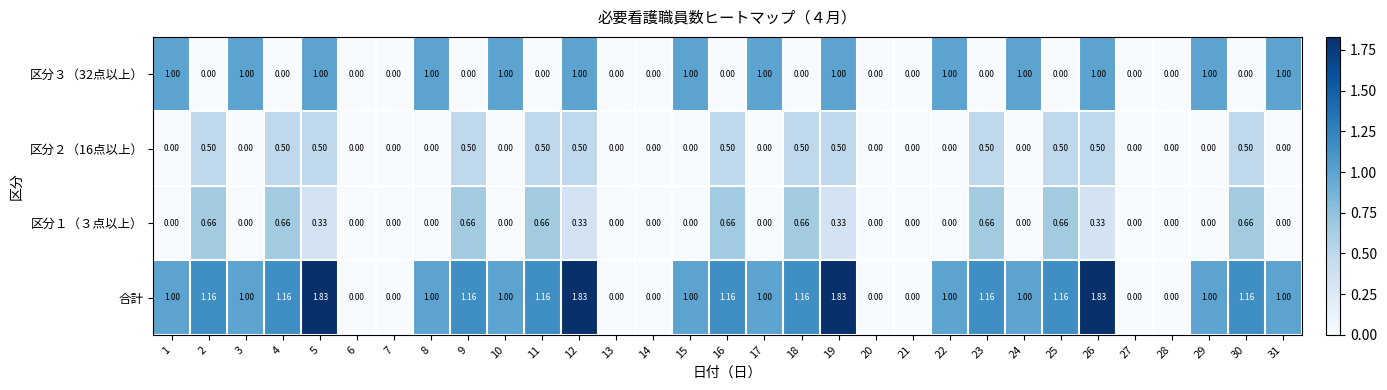

Which series has the largest total across all categories?

合計